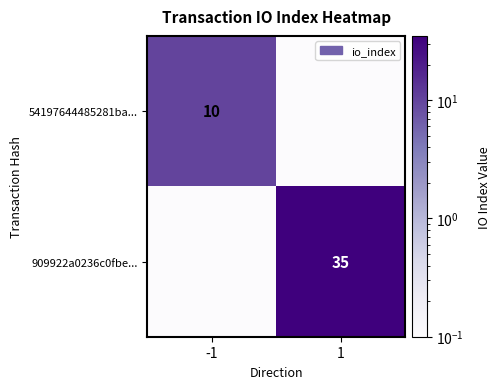

The 909922a0236c0fbe... series shows 35.0 at 1. True or false?

True